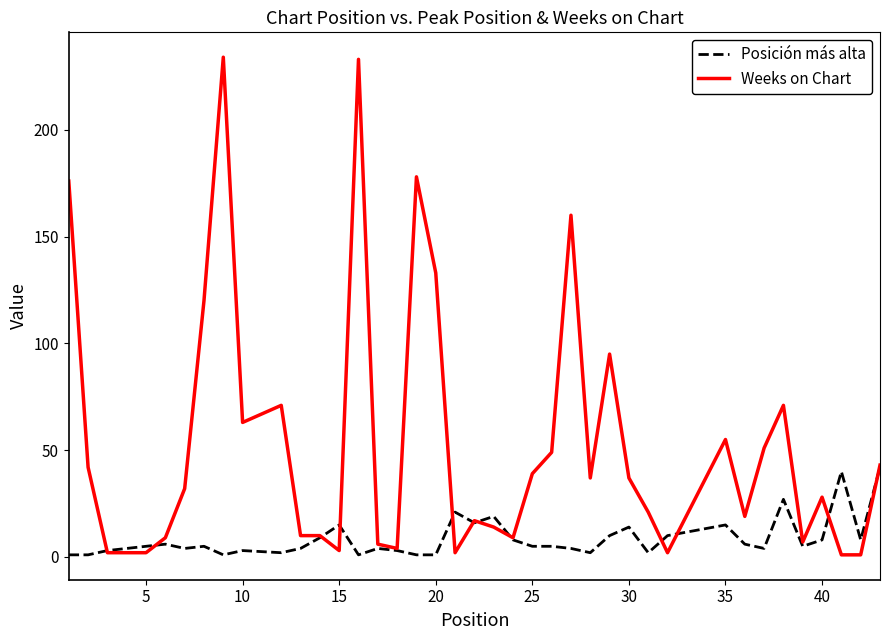

Which series has the largest range (max minus min)?

Weeks on Chart